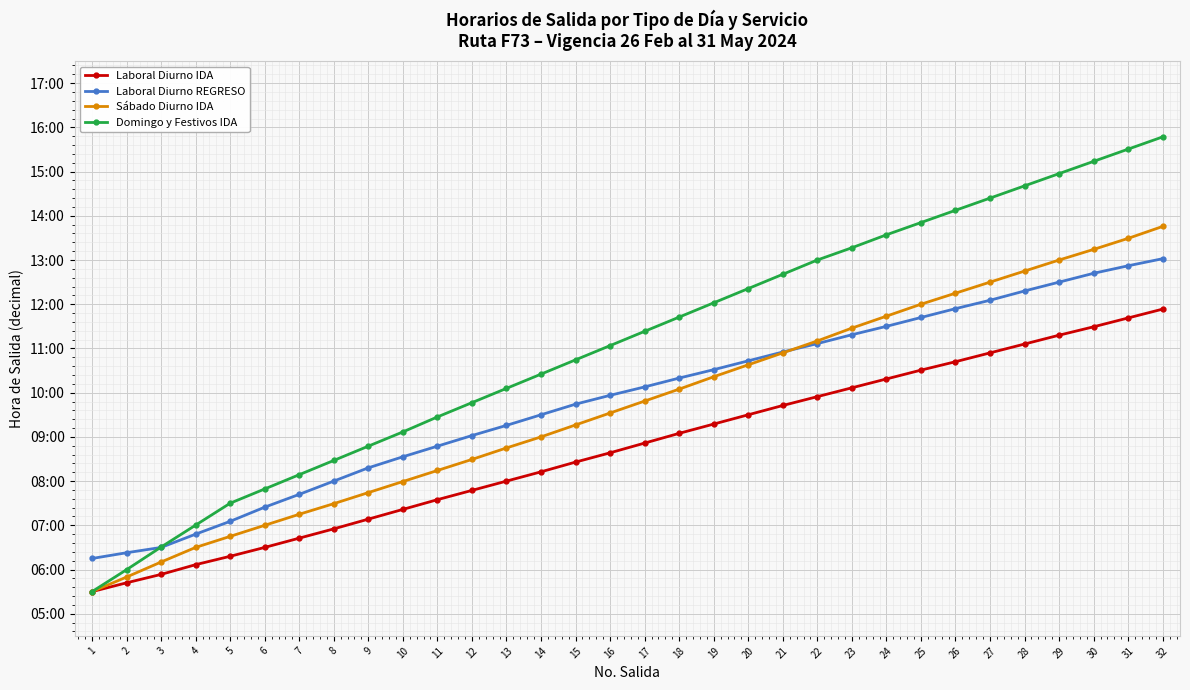

Is this an area chart (filled region under the line)?

No